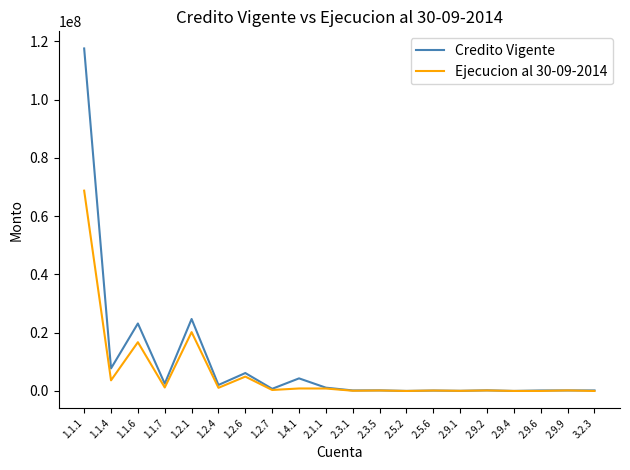

Where does the Ejecucion al 30-09-2014 series first go above 339097?

1.1.1